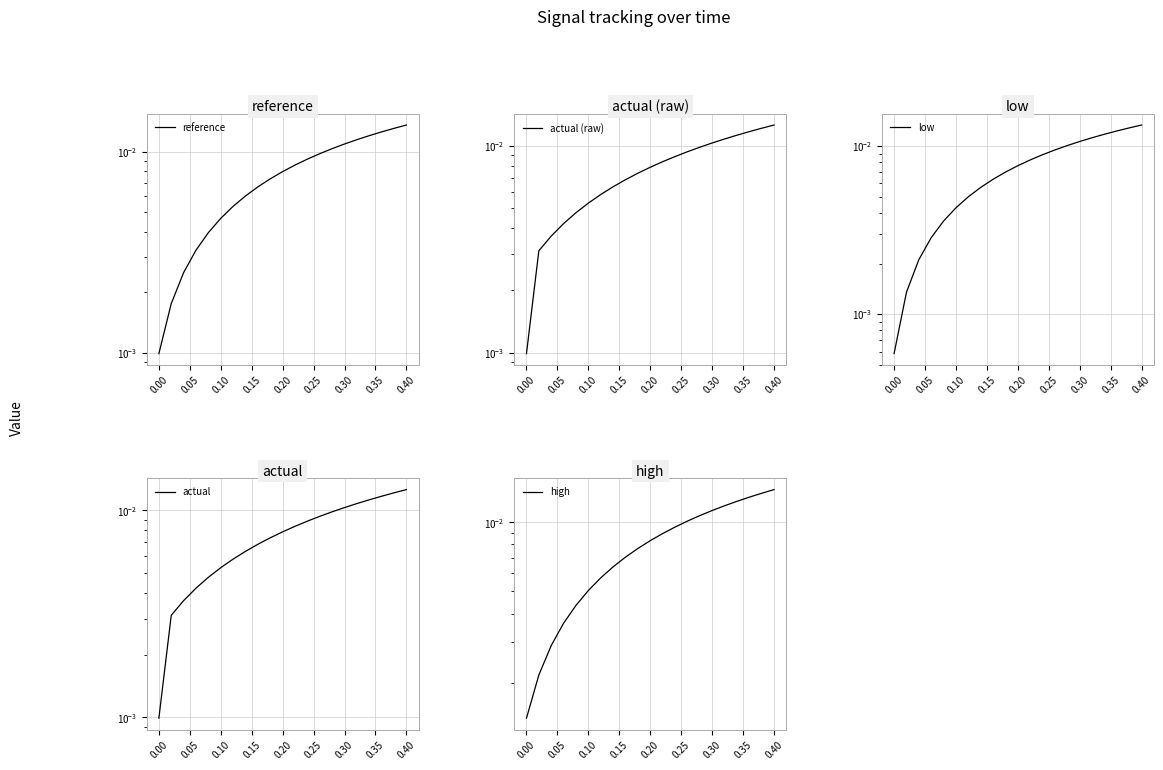

How many lines are shown in the chart?

5